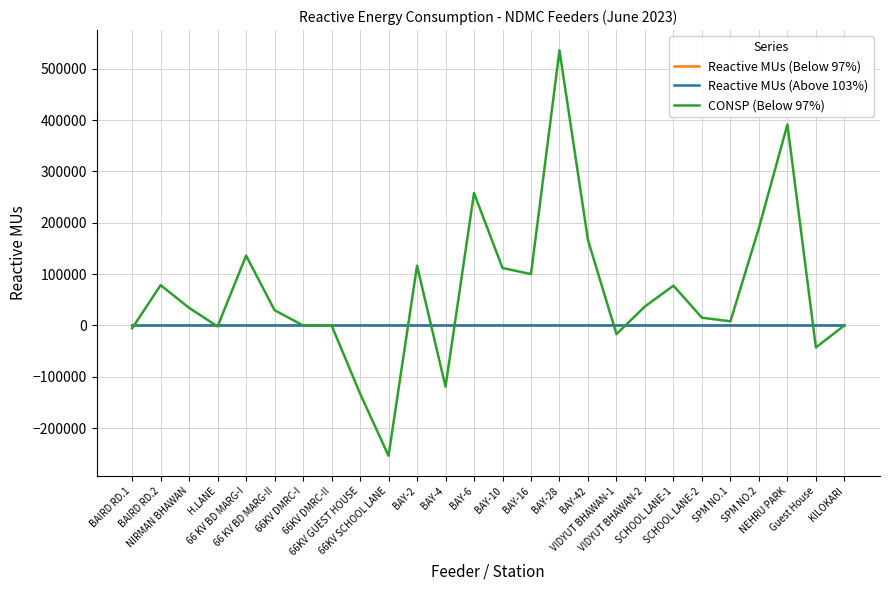

What are all the series names shown in the legend?

Reactive MUs (Below 97%), Reactive MUs (Above 103%), CONSP (Below 97%)